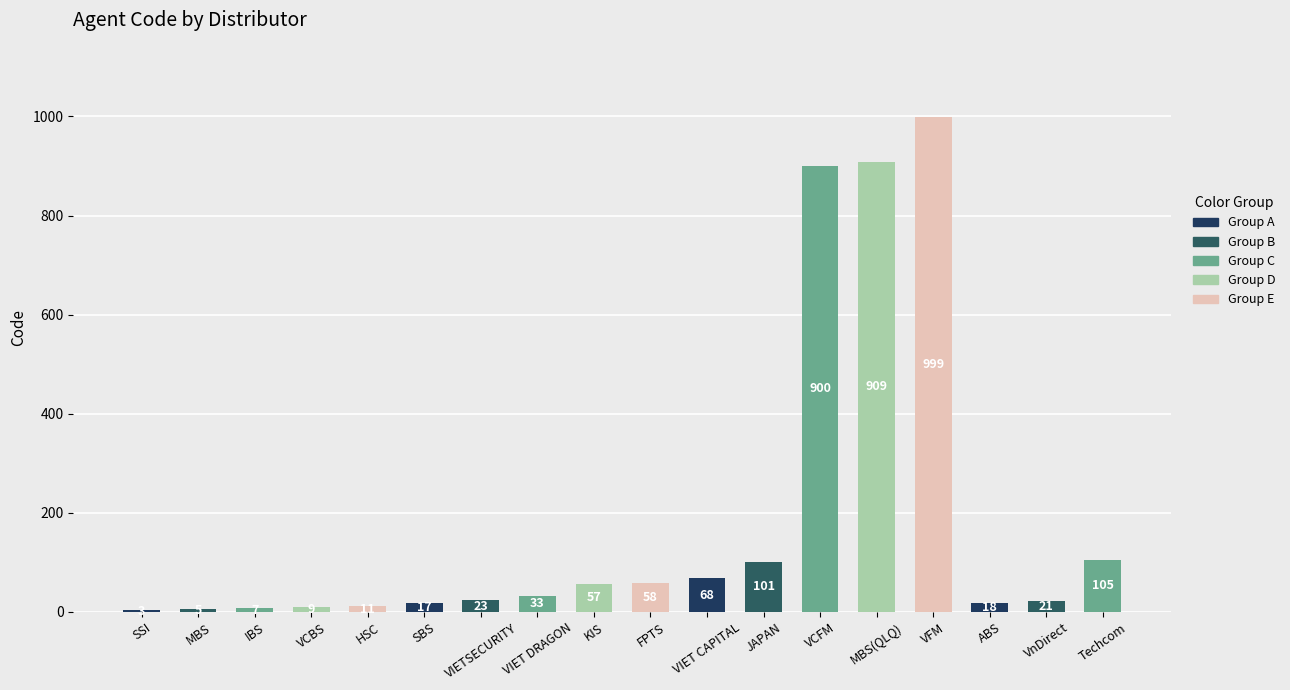

At which category does the chart reach its peak across all series?

VFM